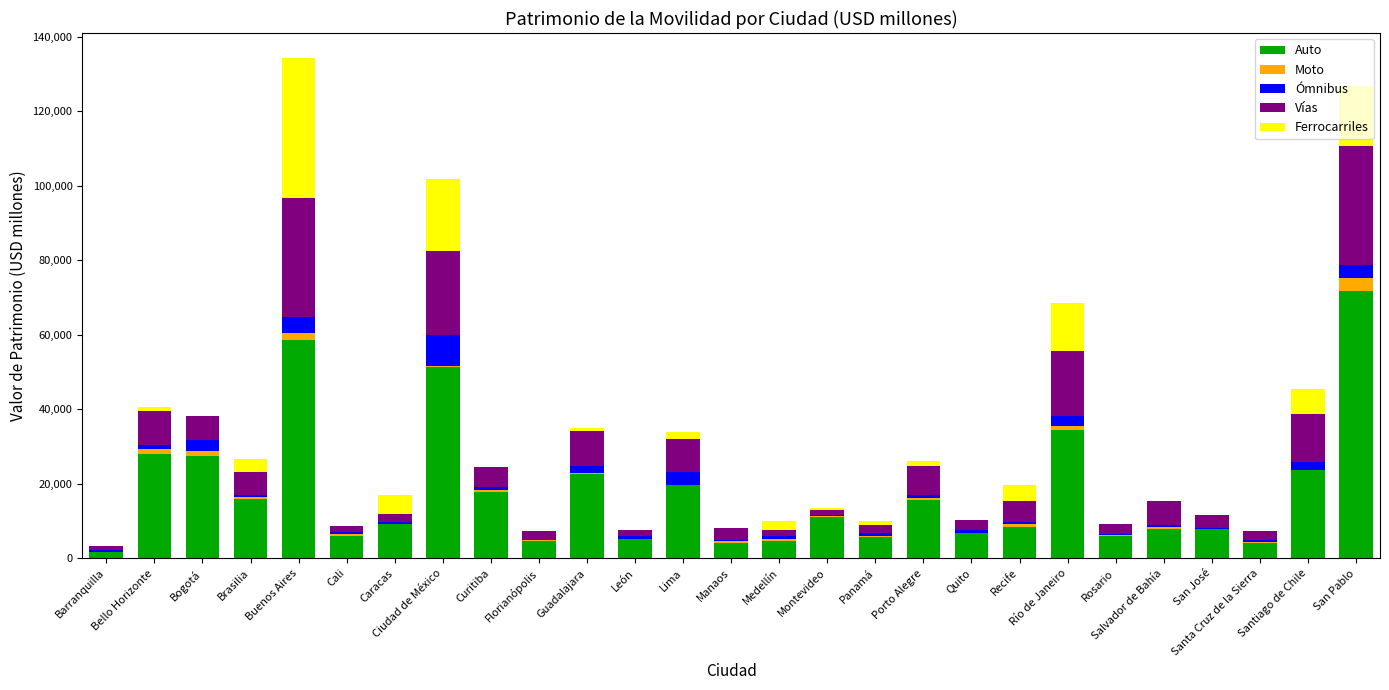

What is the highest value of the Auto series?

71790.8